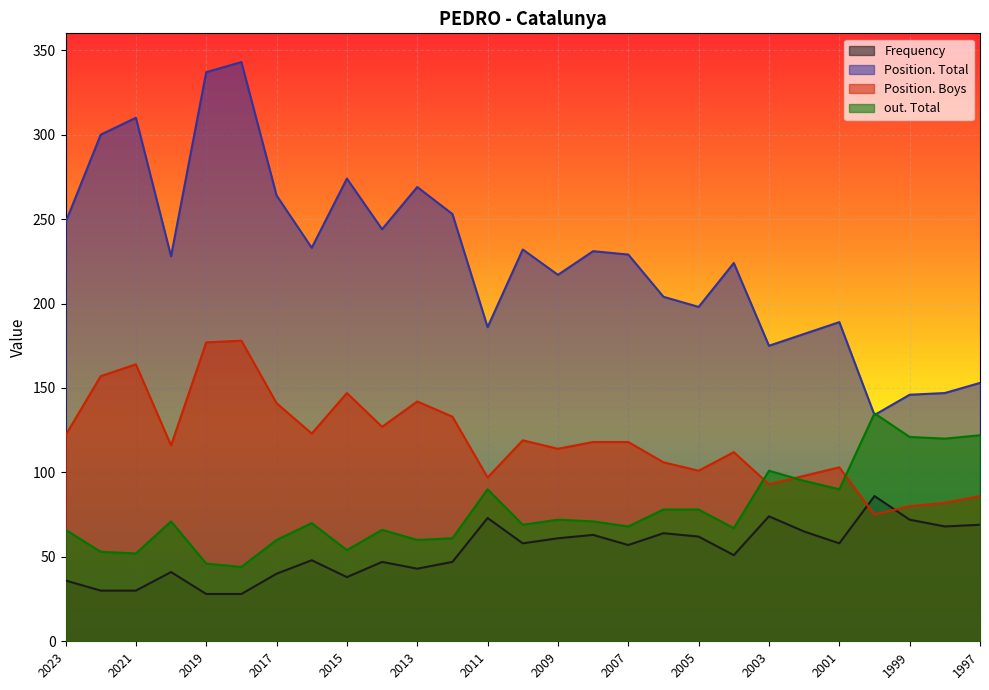

At 2011, list the series in order from largest to smallest.

Position. Total, Position. Boys, out. Total, Frequency